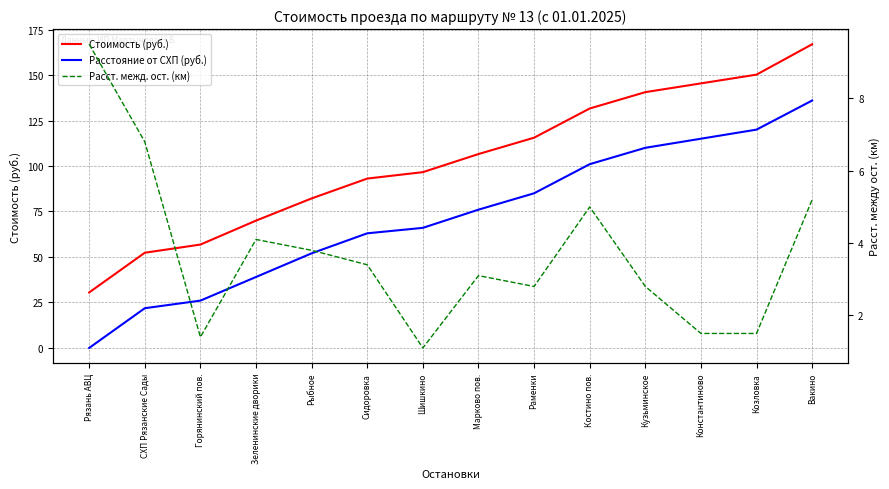

How many series are shown in this chart?

3